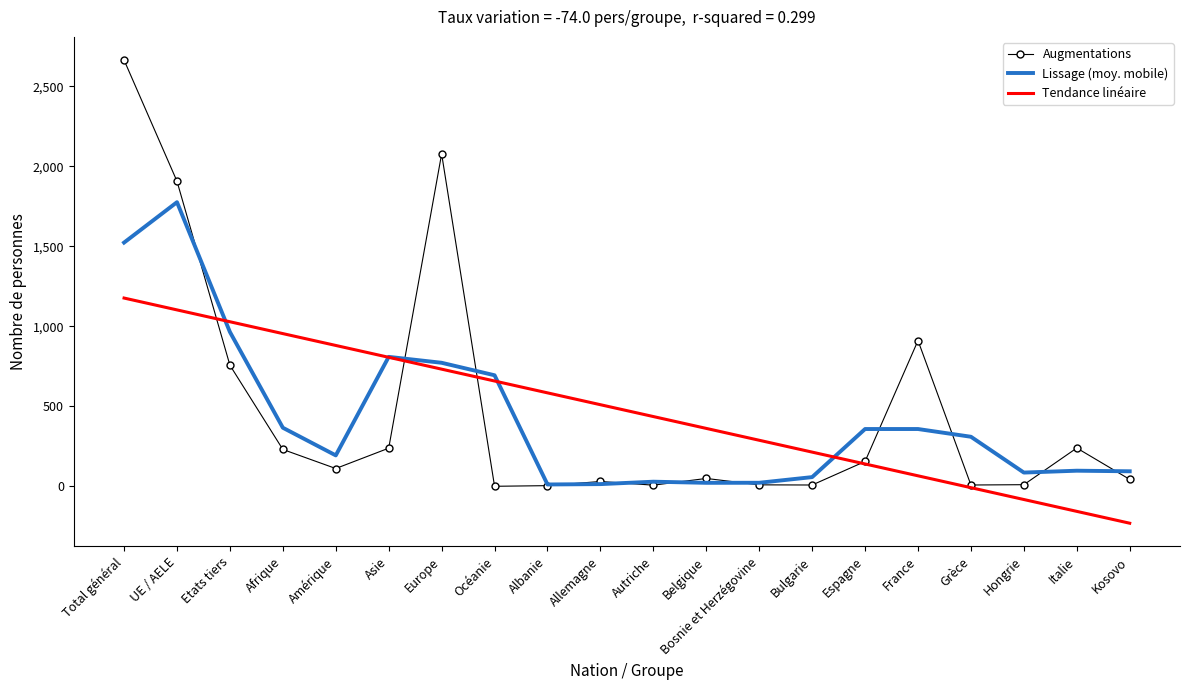

What is the sum of all Augmentations values?

9470.0